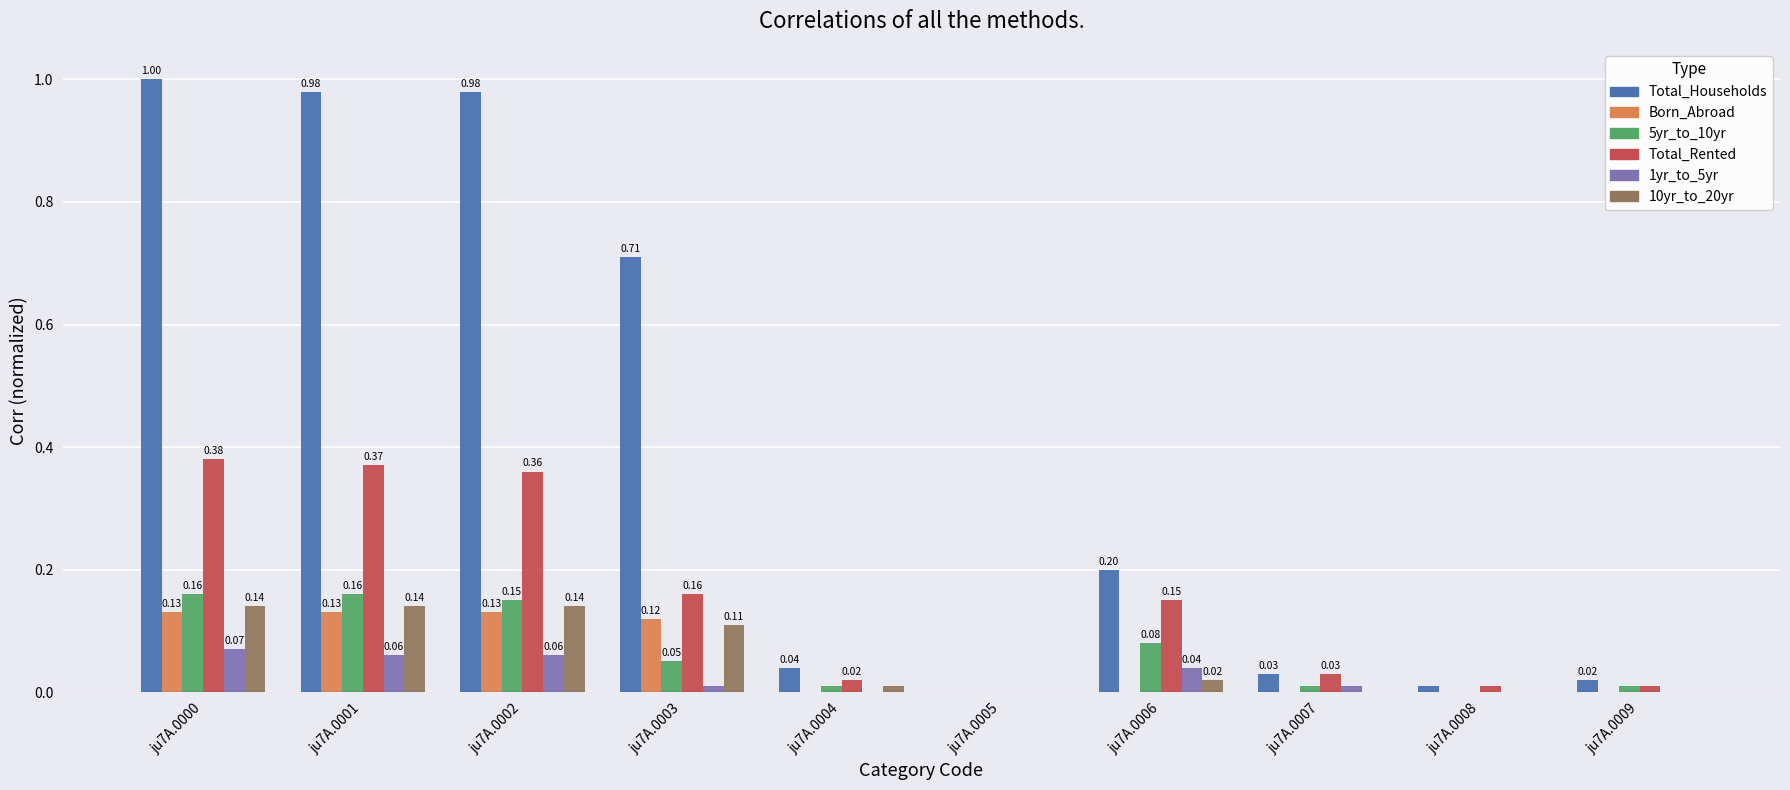

Does the chart contain stacked bars?

No